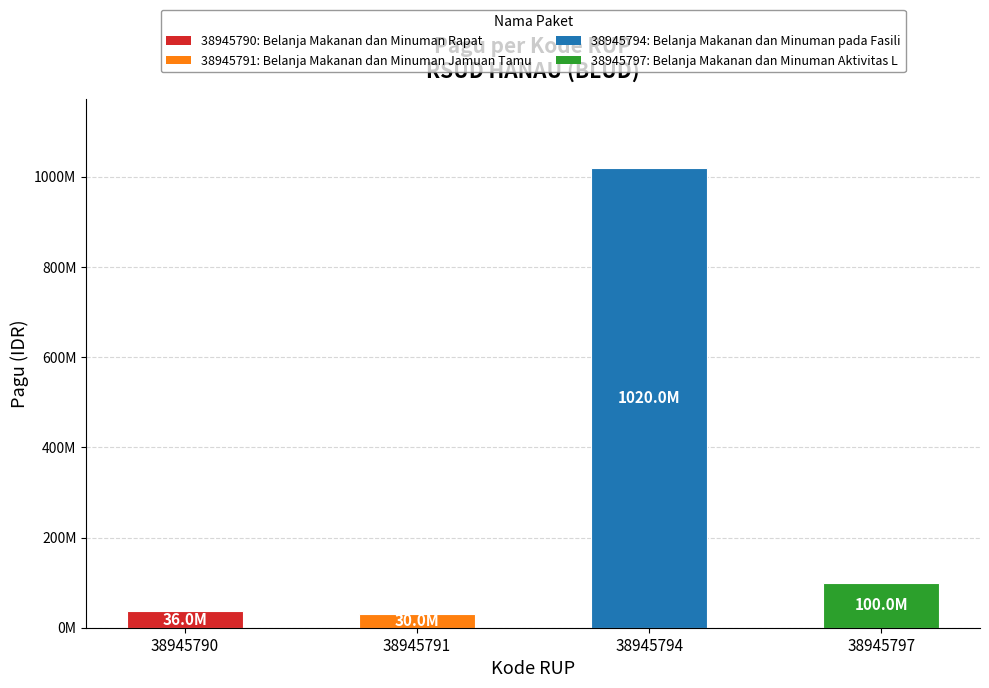

Are the bars horizontal?

No